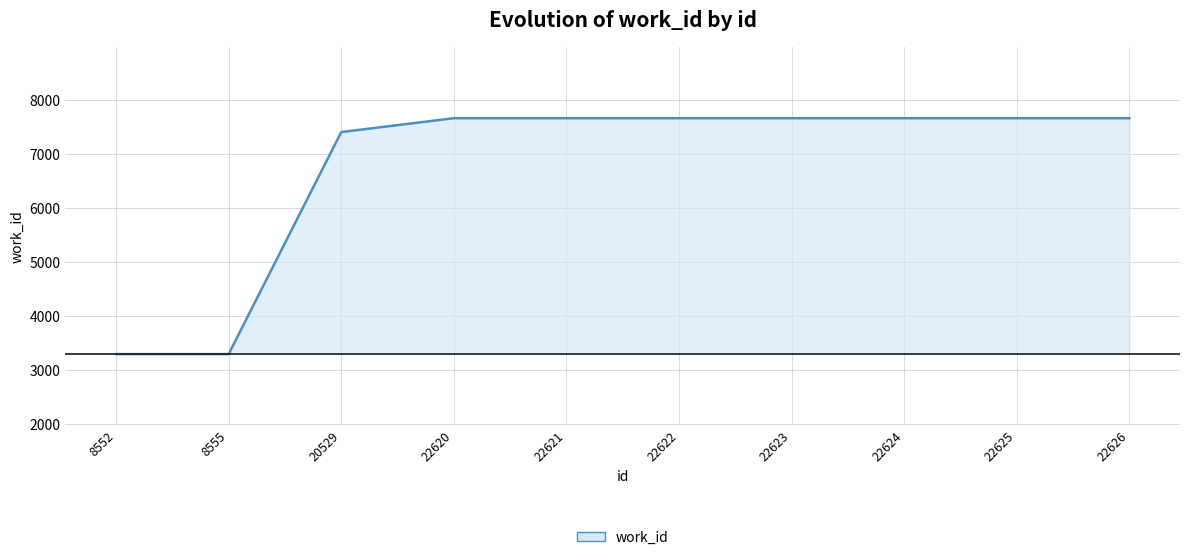

True or false: the data shows 7665 at 22626.

True